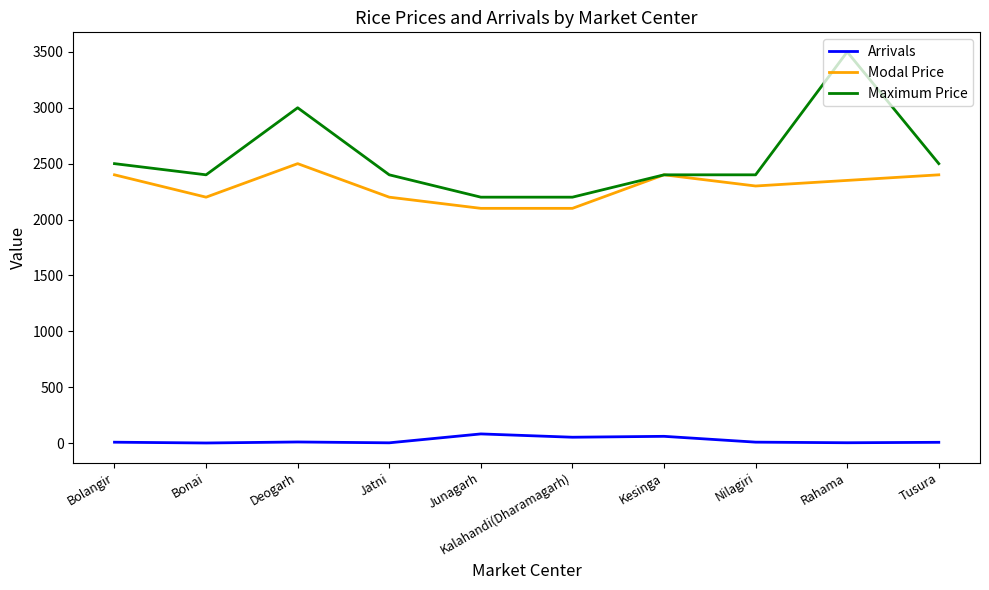

Is this an area chart (filled region under the line)?

No